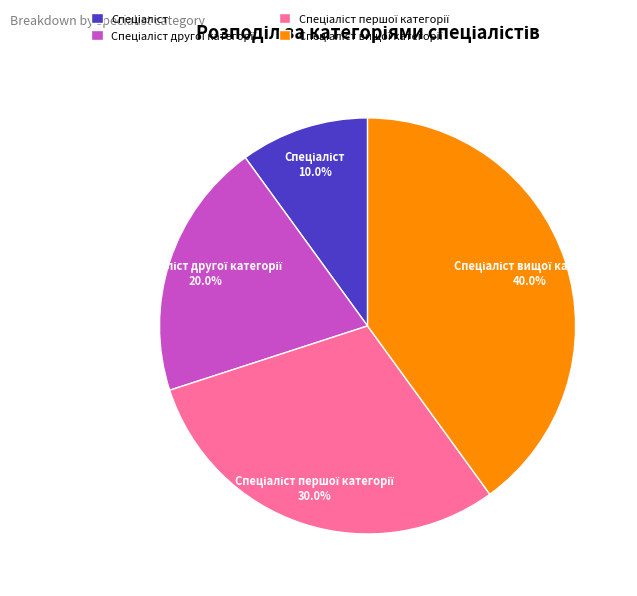

Does any single category account for the majority?

No